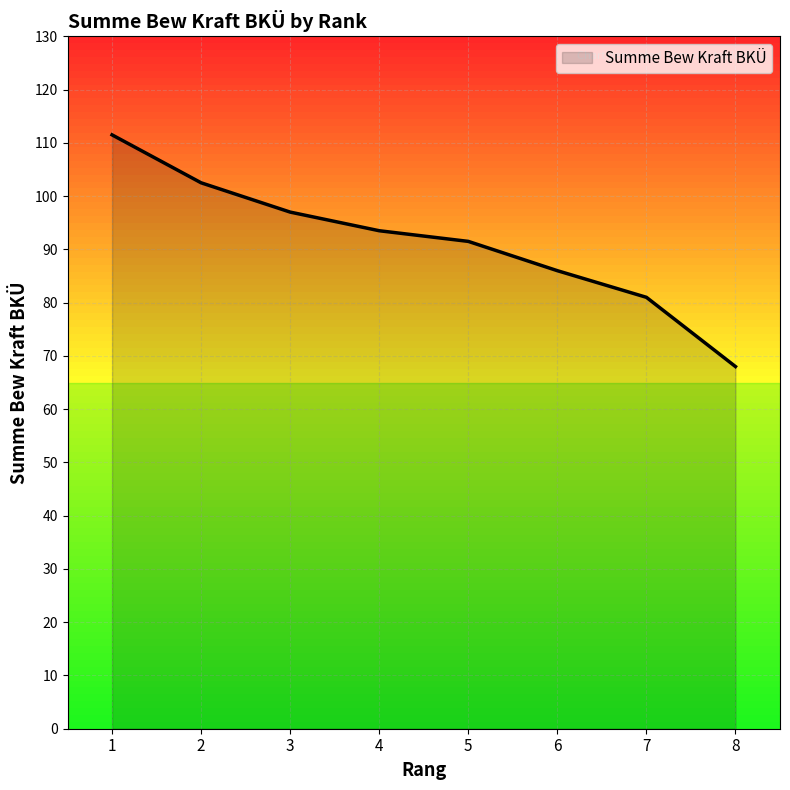

What is the sum of all values?

731.0